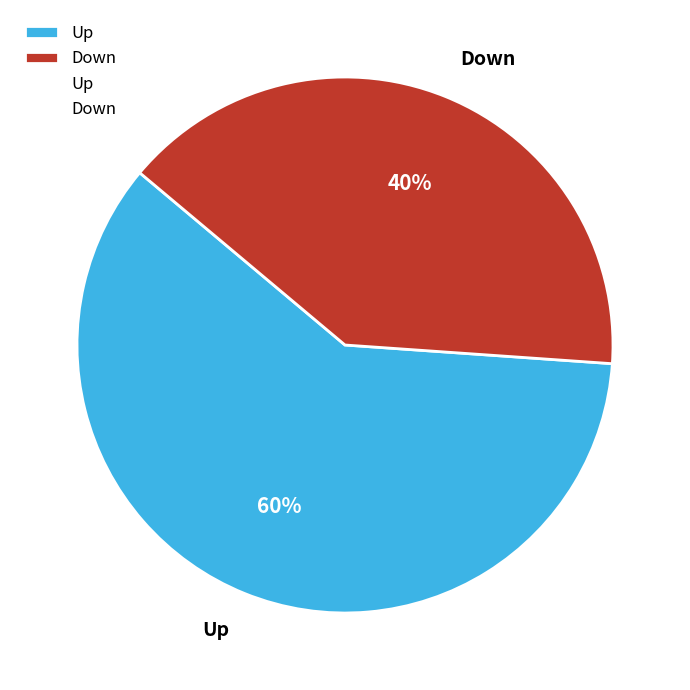

True or false: Down accounts for 33% of the total.

False